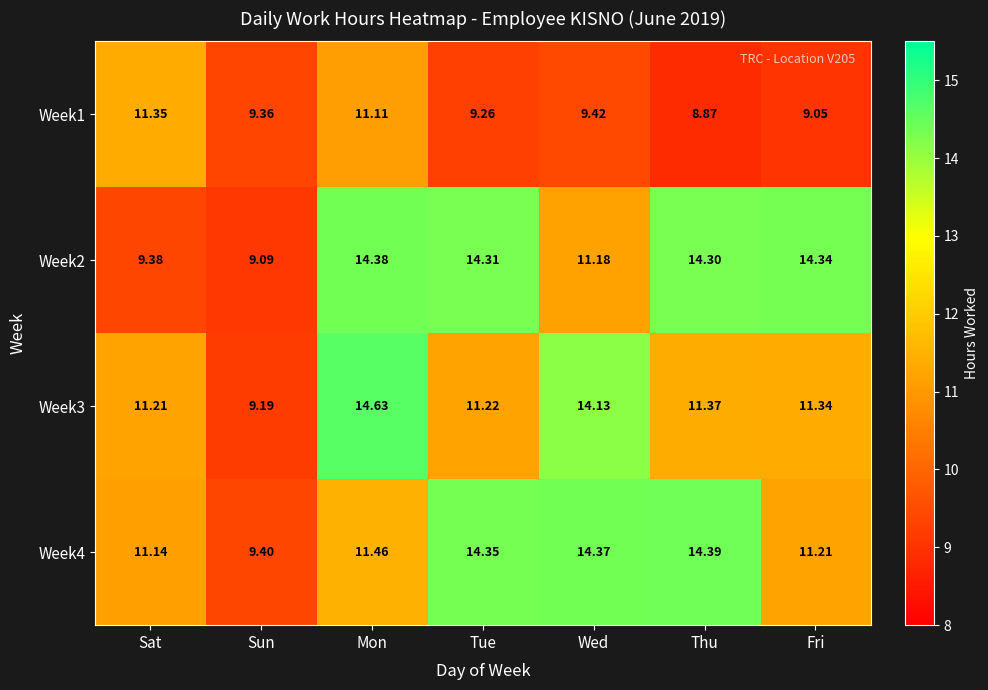

Which label corresponds to the largest value in the chart?

Mon